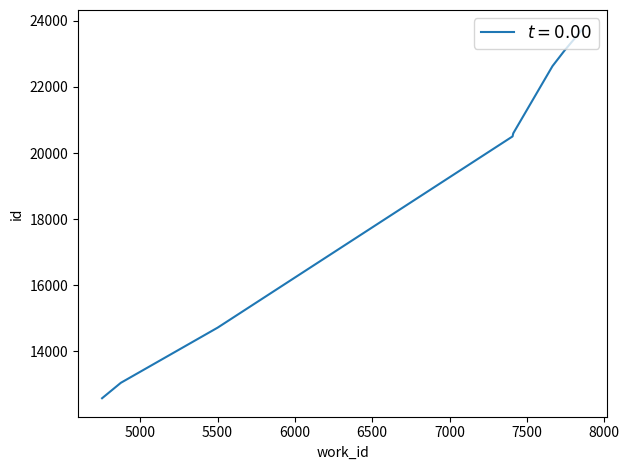

Read the value at 7743.

23104